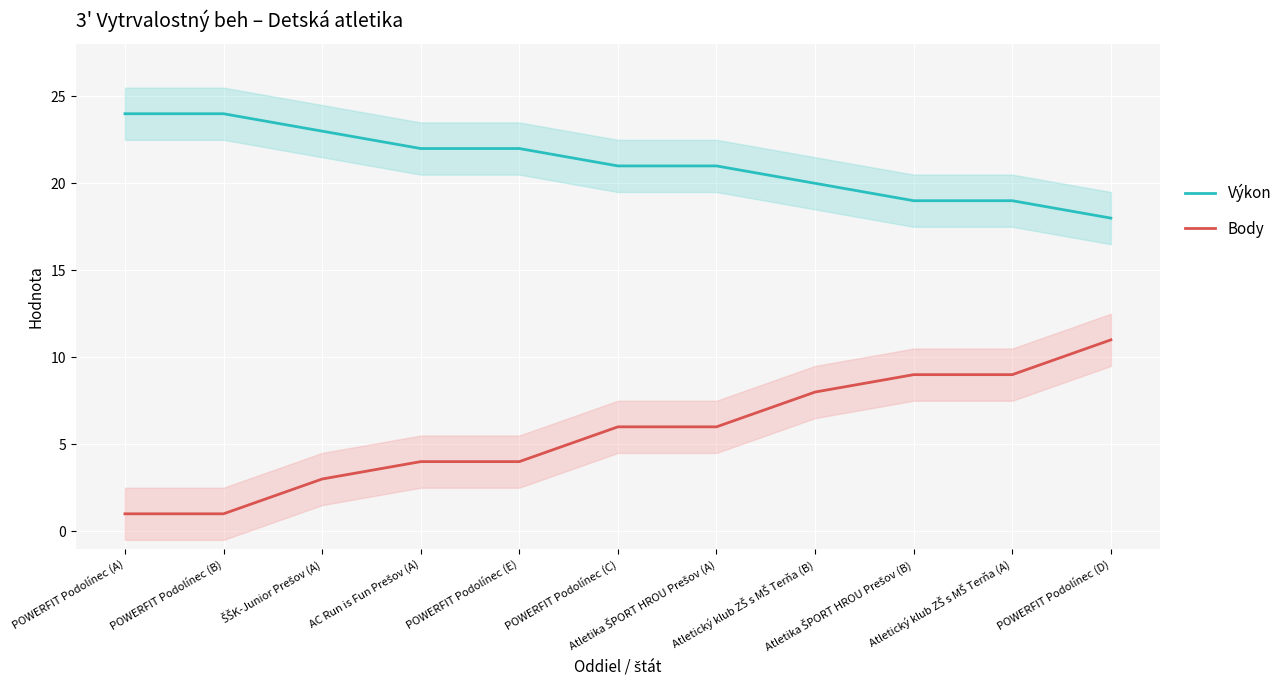

True or false: Výkon has more than 0 interior local peaks.

False